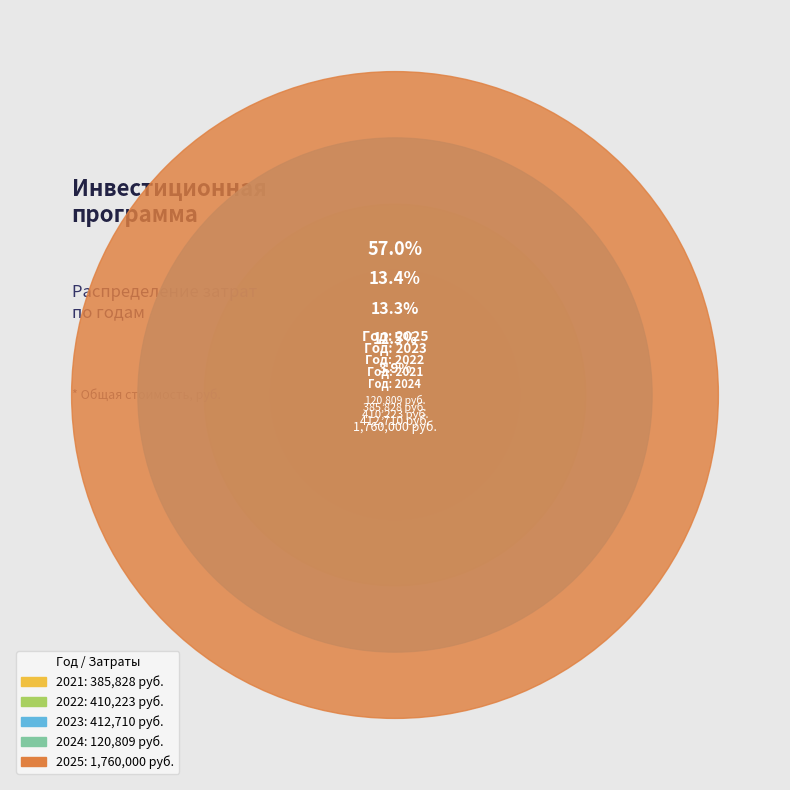

To the nearest percent, what percentage of the pie is 2024?

4%